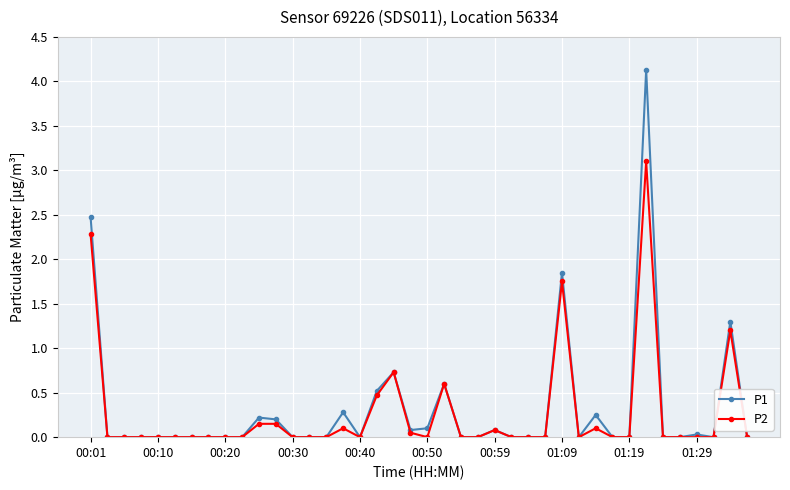

What is the difference between the second highest and second lowest values in the P1 series?

2.5